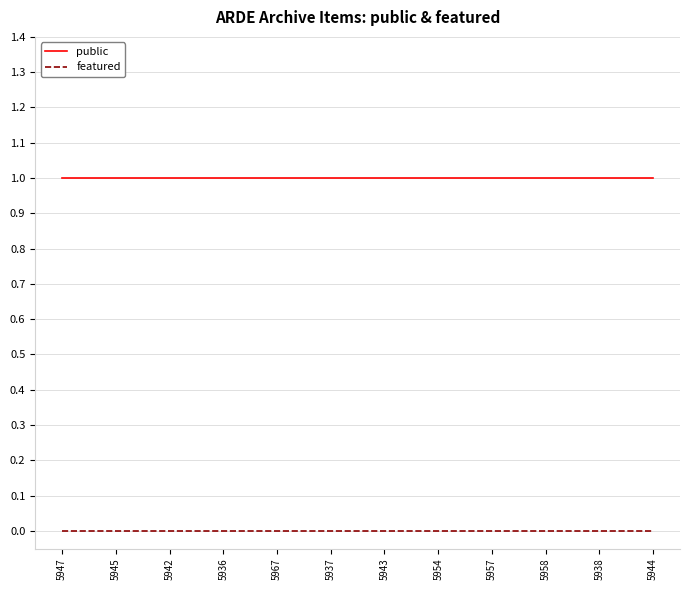

What is the total value across all series at 5936?

1